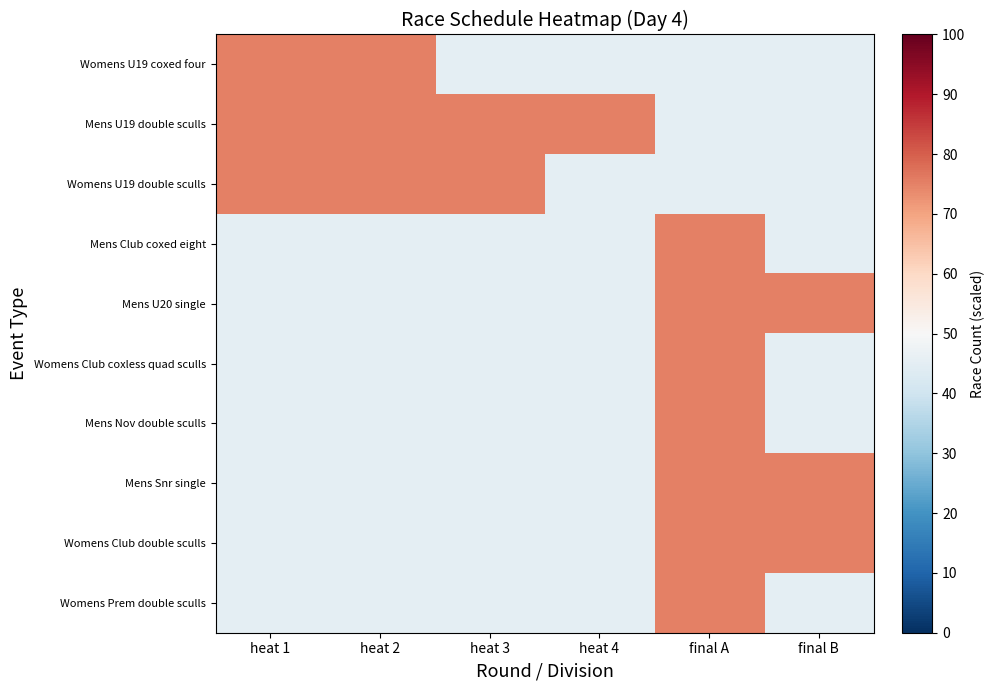

At how many categories does at least one series exceed 63?

6